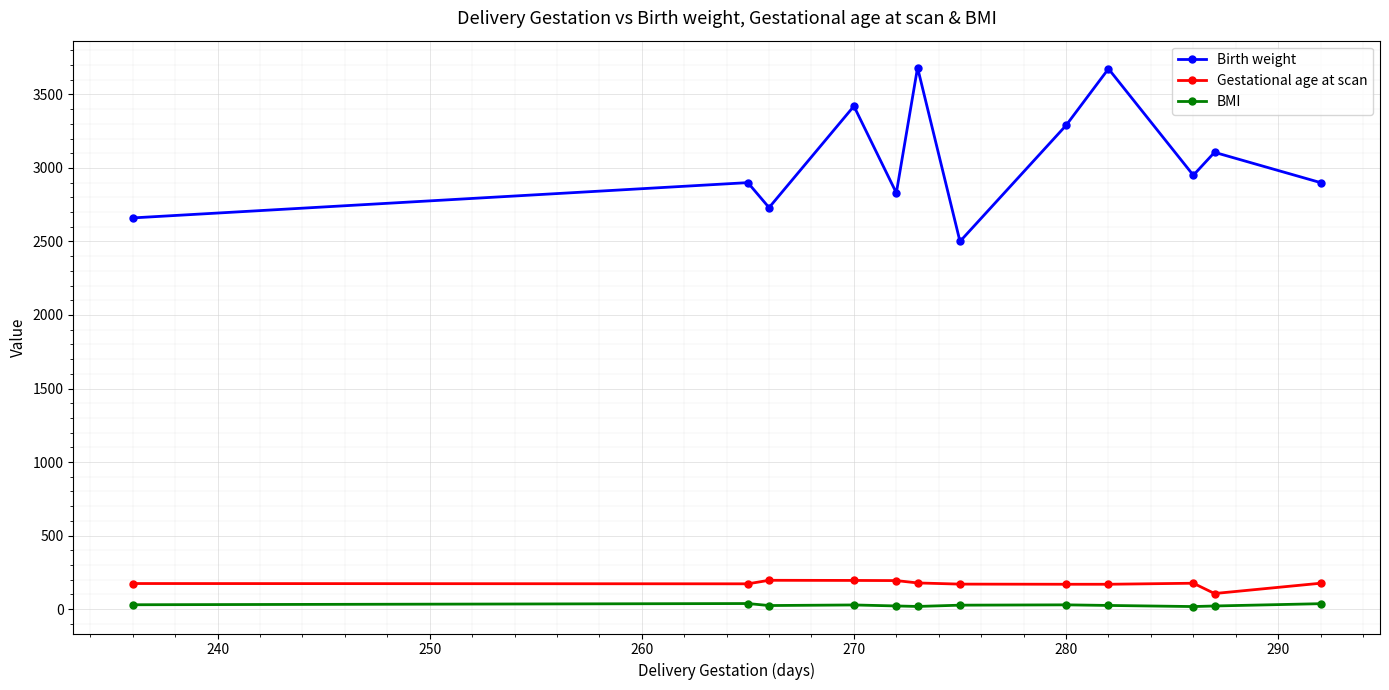

How many data points in Birth weight are less than 2950?

6